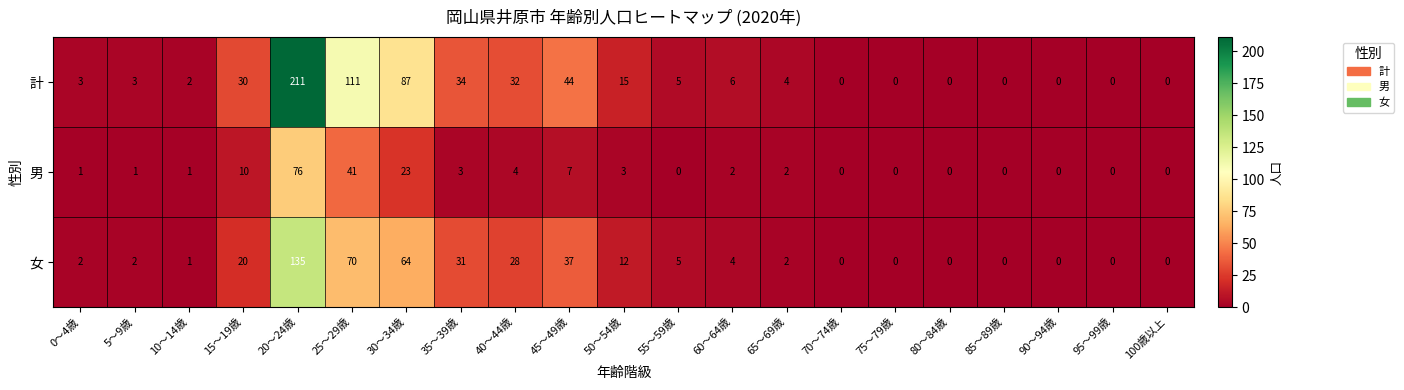

Count the number of categories in the chart.

21